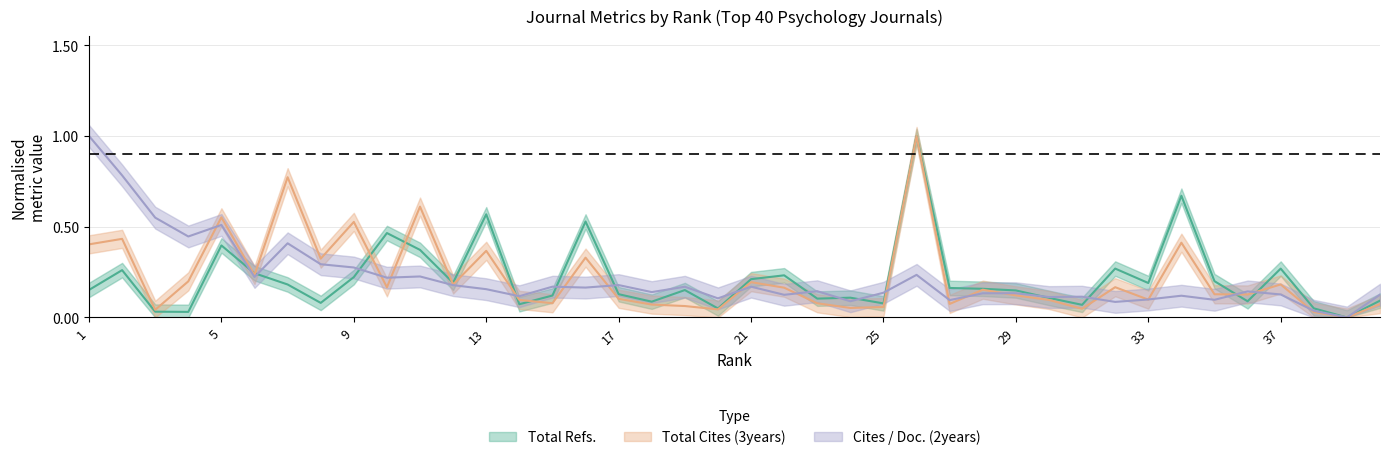

Which series ends up on top after the final intersection of Total Refs. and Cites / Doc. (2years)?

Total Refs.